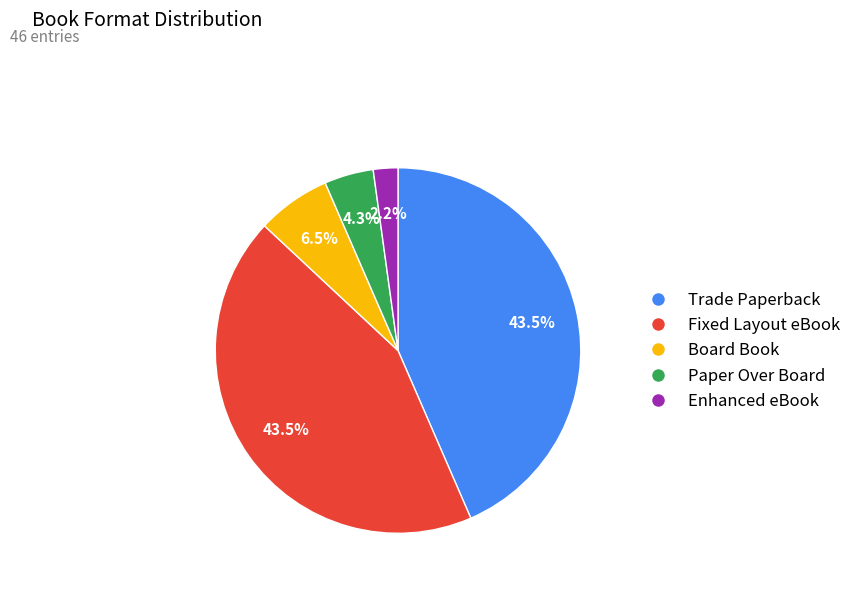

Is there any slice that represents more than half of the pie?

No